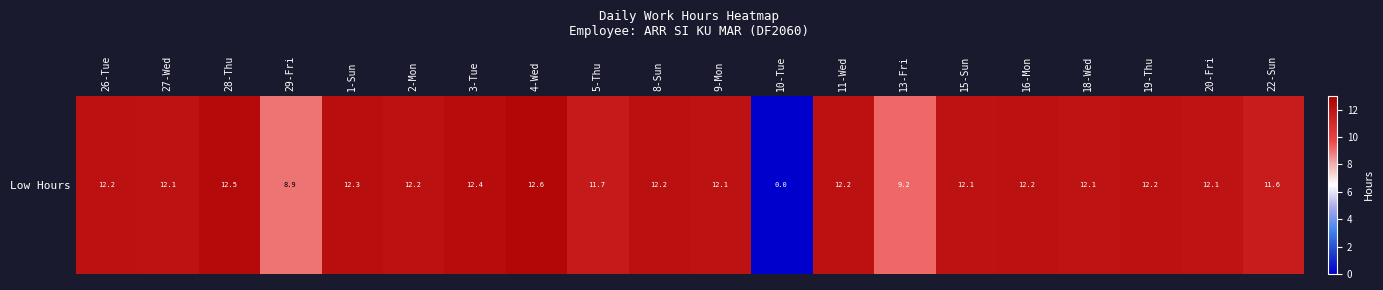

The value at 13-Fri is 2.2. True or false?

False